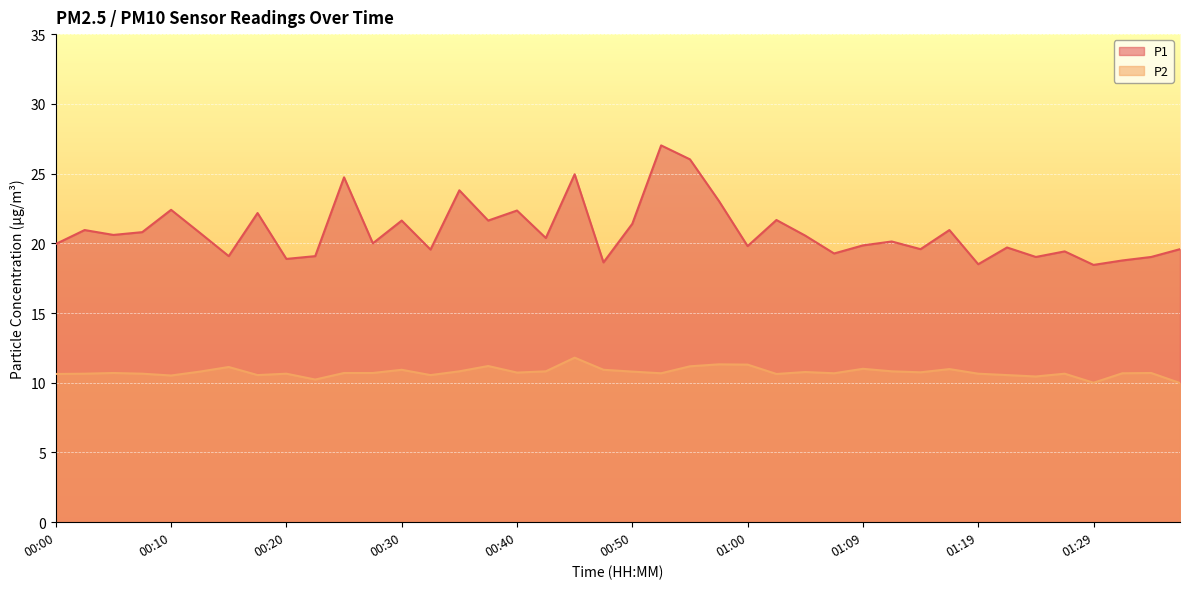

True or false: P2 has more than 2 interior local peaks.

True